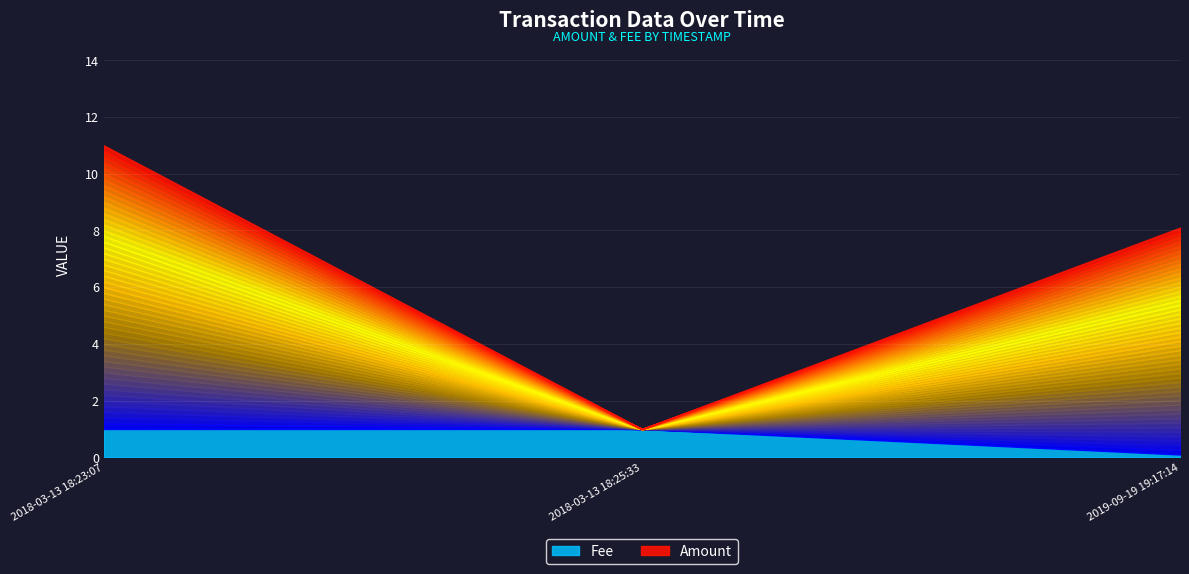

Which series has the largest range (max minus min)?

Amount